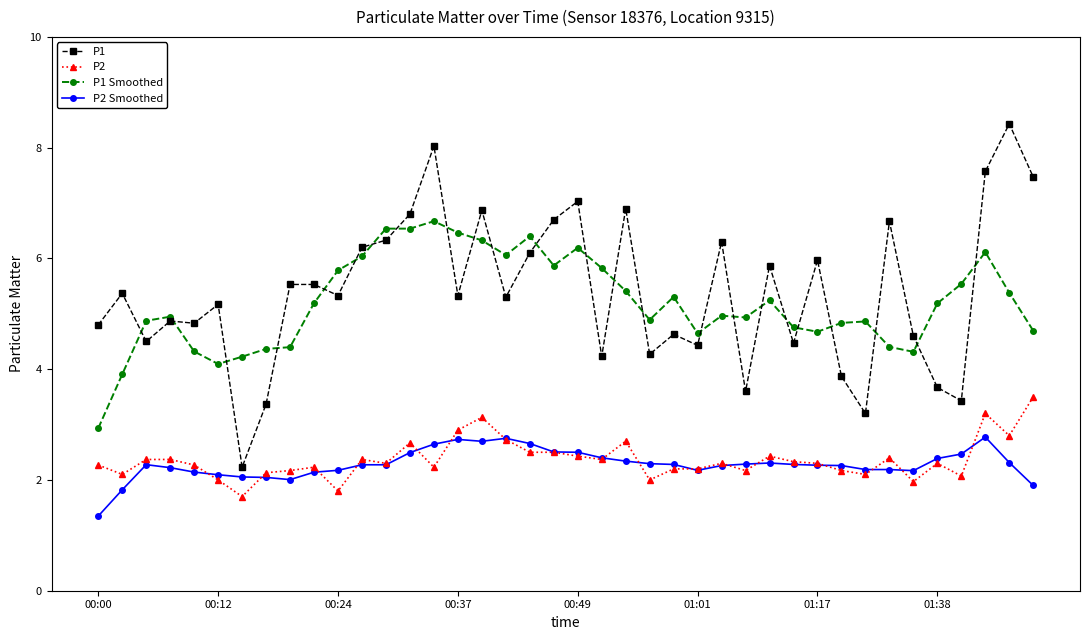

What is the lowest value of the P1 Smoothed series?

2.9